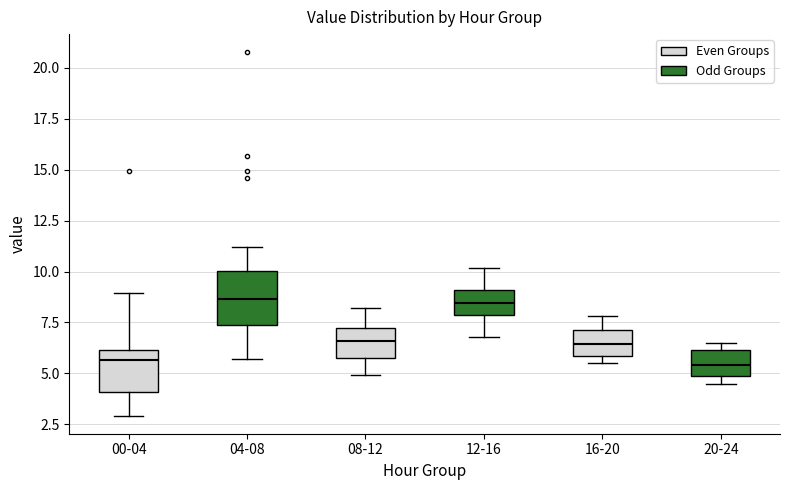

Reading left to right, transcribe this box plot: for each box, give where its median line is, the range the box spans, and where its two whiskers end, as read against the y-axis. The values are not printed on the chart, so give them approximately, as read against the axis.

00-04: median 5.5, box 4.0 to 6.0, whiskers 3.0 to 9.0
04-08: median 8.5, box 7.5 to 10.0, whiskers 5.5 to 11.0
08-12: median 6.5, box 6.0 to 7.0, whiskers 5.0 to 8.0
12-16: median 8.5, box 8.0 to 9.0, whiskers 7.0 to 10.0
16-20: median 6.5, box 6.0 to 7.0, whiskers 5.5 to 8.0
20-24: median 5.5, box 5.0 to 6.0, whiskers 4.5 to 6.5